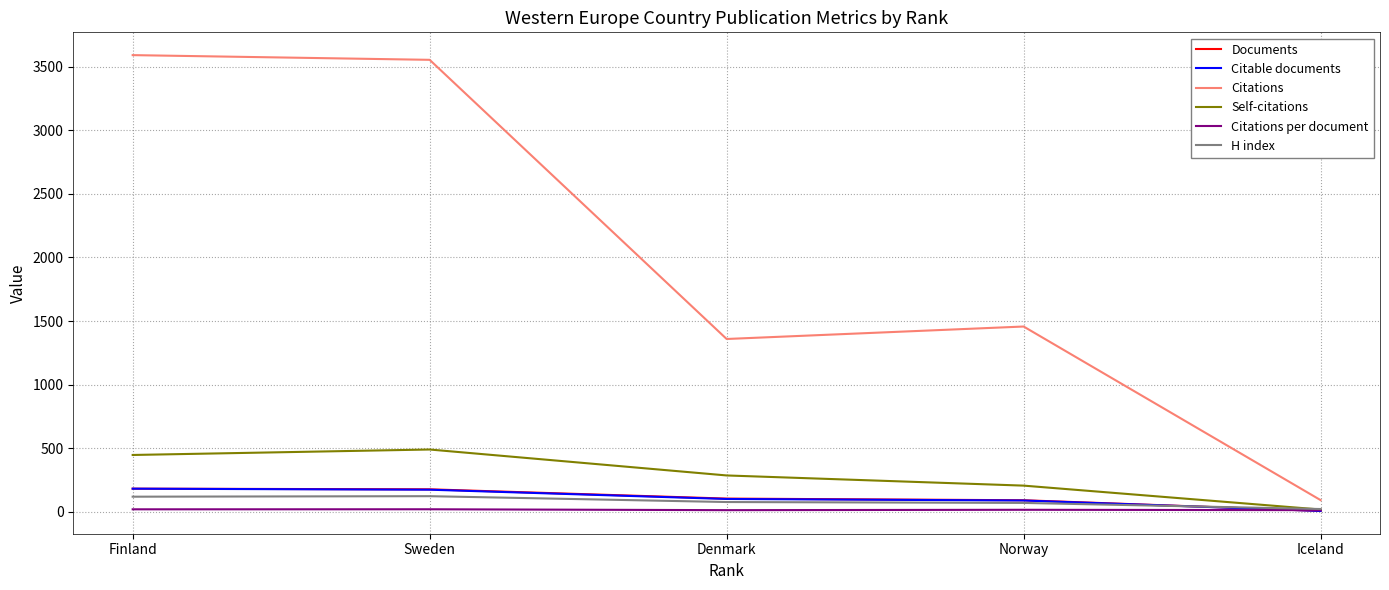

What is the difference between the highest and lowest values at Denmark?

1345.9